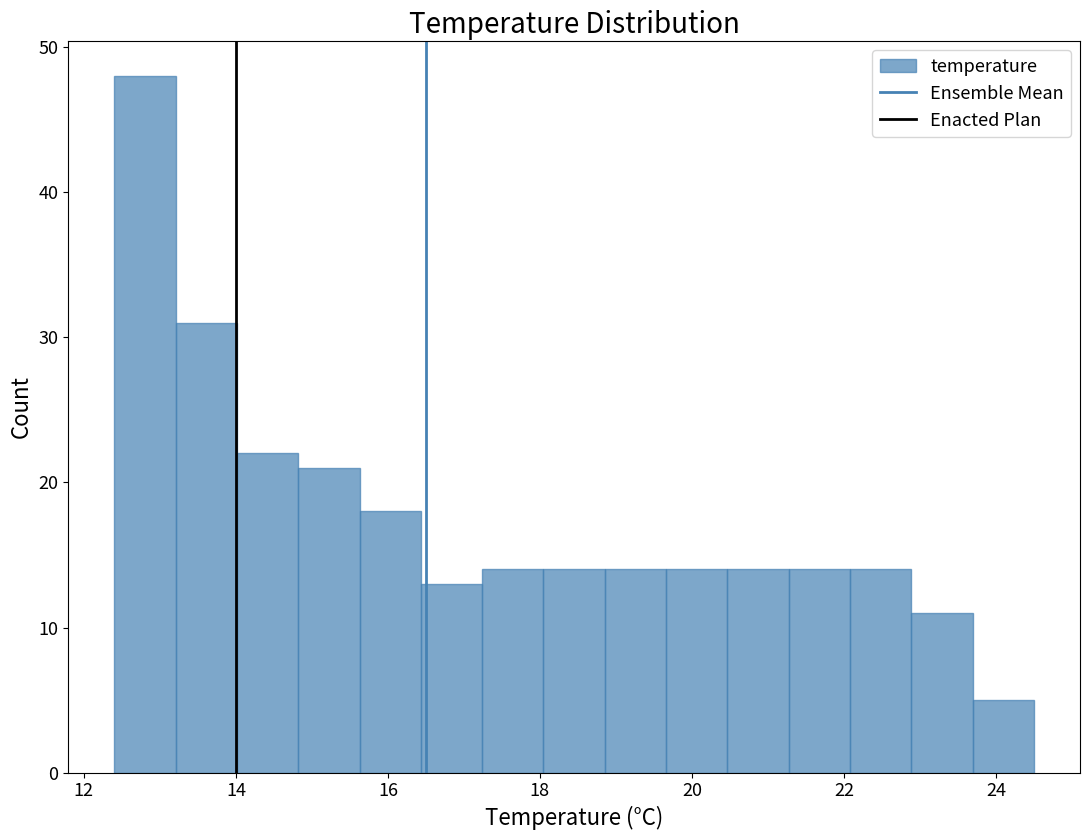

Reading left to right, list every bar in this chart as the range it spans on the x-axis followed by its height. Neither the bar edges nor the heights are printed on the chart, so give them approximately, as read against the axes.

12.4 to 13.2: 48
13.2 to 14.0: 31
14.0 to 14.8: 22
14.8 to 15.6: 21
15.6 to 16.4: 18
16.4 to 17.2: 13
17.2 to 18.0: 14
18.0 to 18.8: 14
18.8 to 19.6: 14
19.6 to 20.4: 14
20.4 to 21.2: 14
21.2 to 22.0: 14
22.0 to 22.8: 14
22.8 to 23.6: 11
23.6 to 24.6: 5